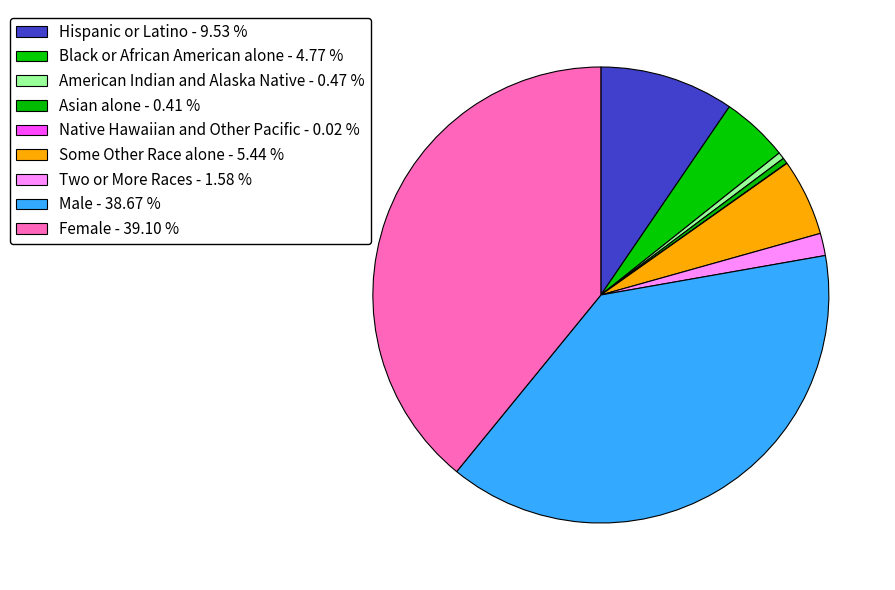

Does any single category account for the majority?

No